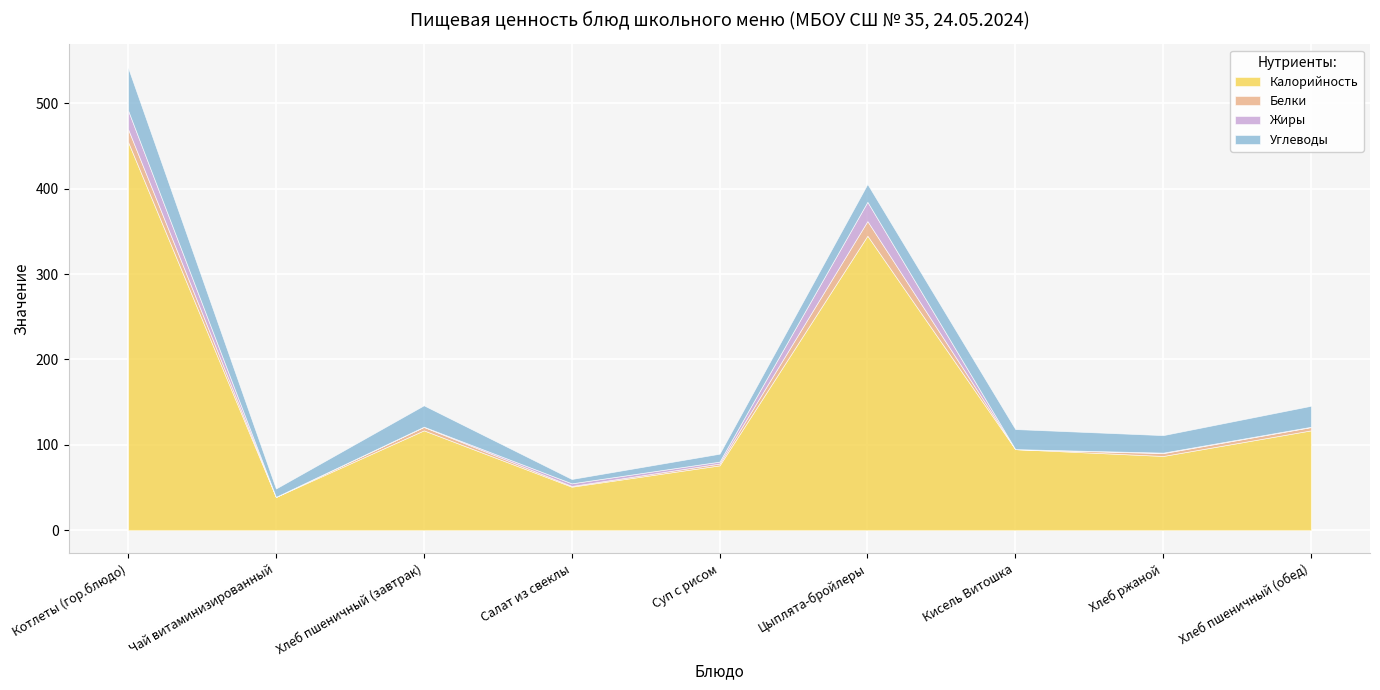

What is the total value across all series at Цыплята-бройлеры?

405.6